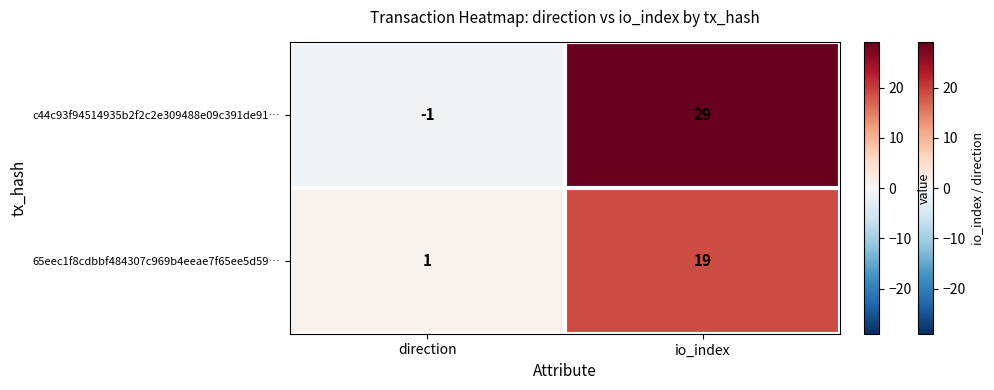

Count the number of data series in this chart.

2